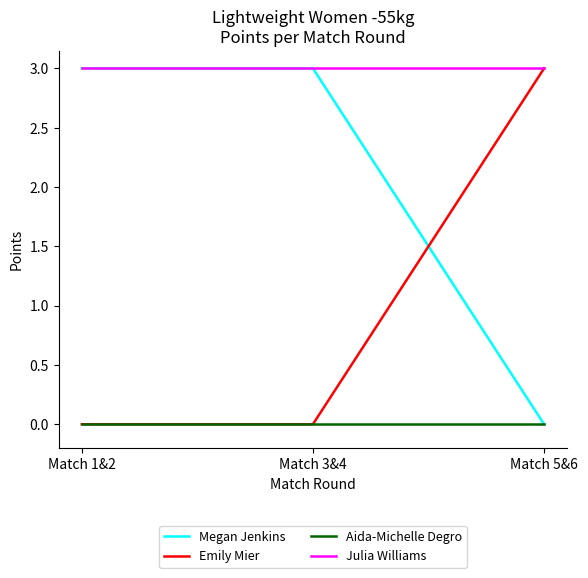

Which category has the lowest value in the Megan Jenkins series?

Match 5&6